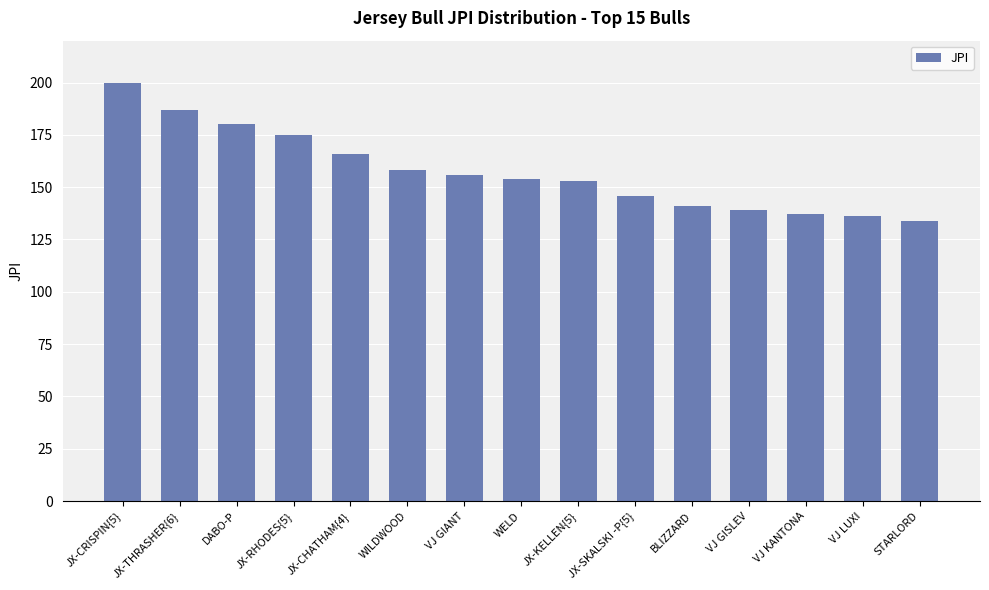

What is the difference between the maximum and second lowest values?

64